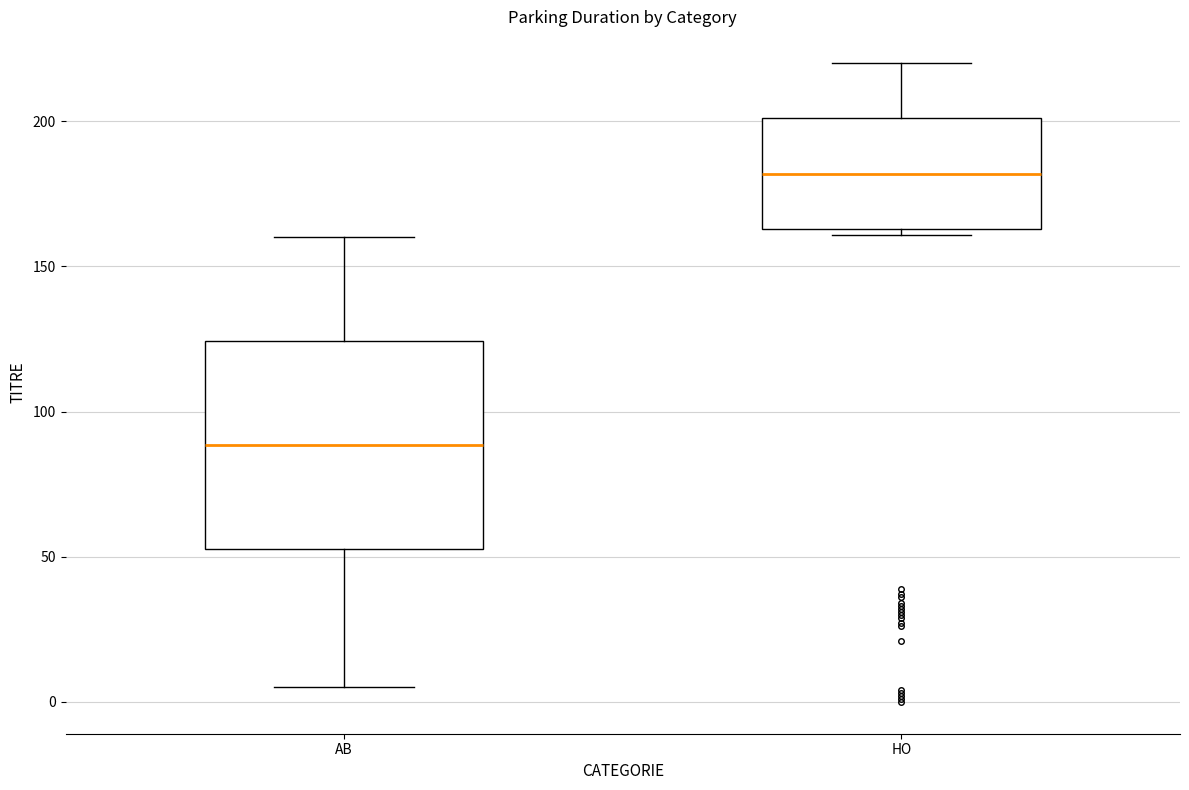

Where does the lower whisker of the box for AB end on the y-axis? The values are not printed on the chart, so give them approximately, as read against the axis.

5